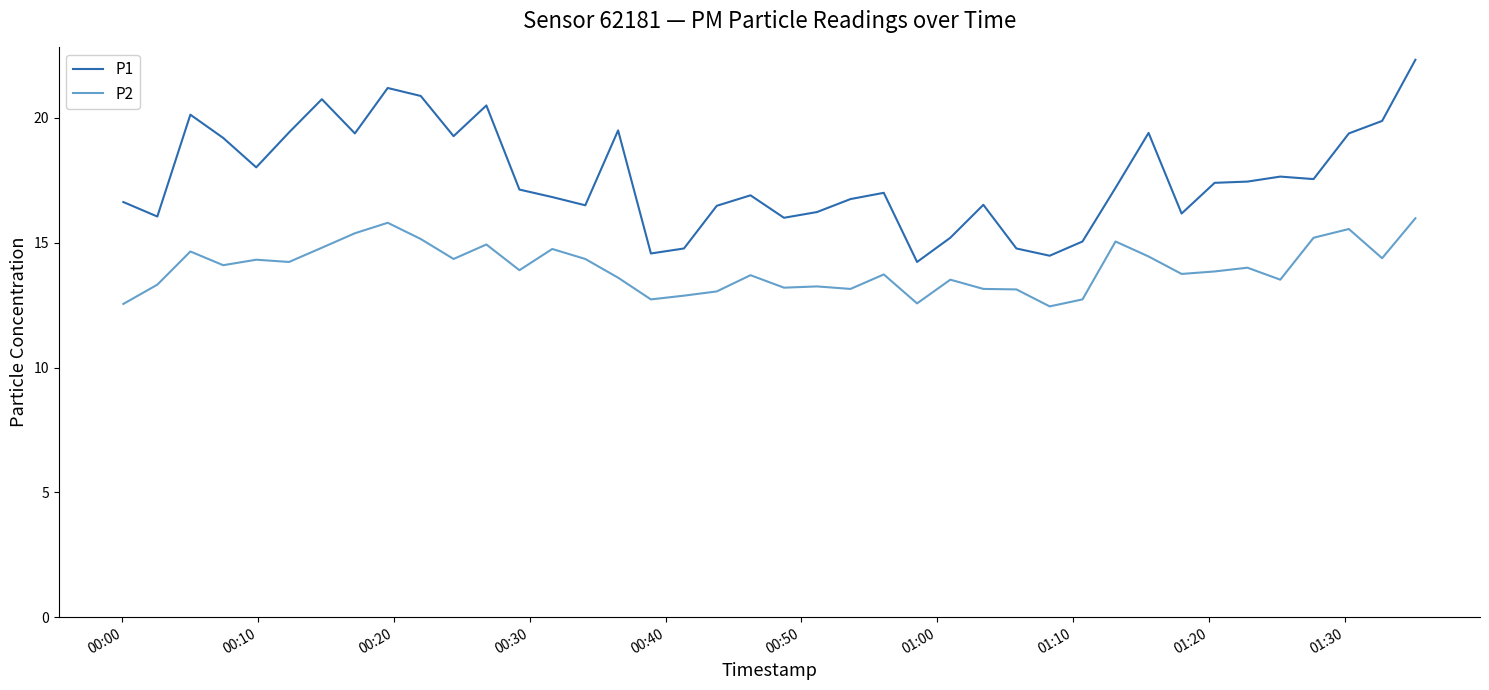

What is the average value of the P2 series?

14.0